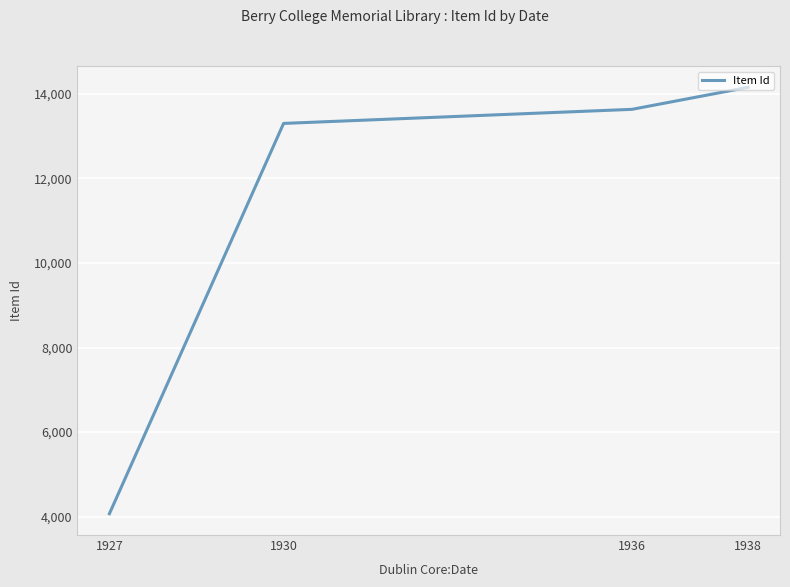

What is the difference between the second highest and minimum values?

9566